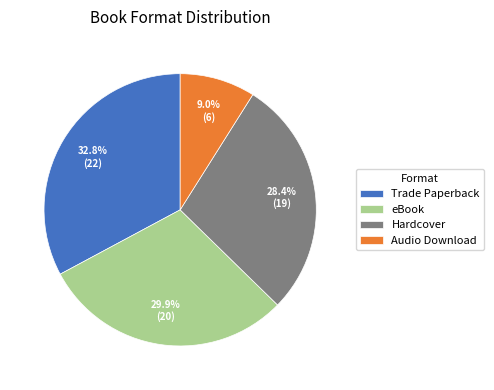

What percentage do eBook and Hardcover together represent?

58.2%